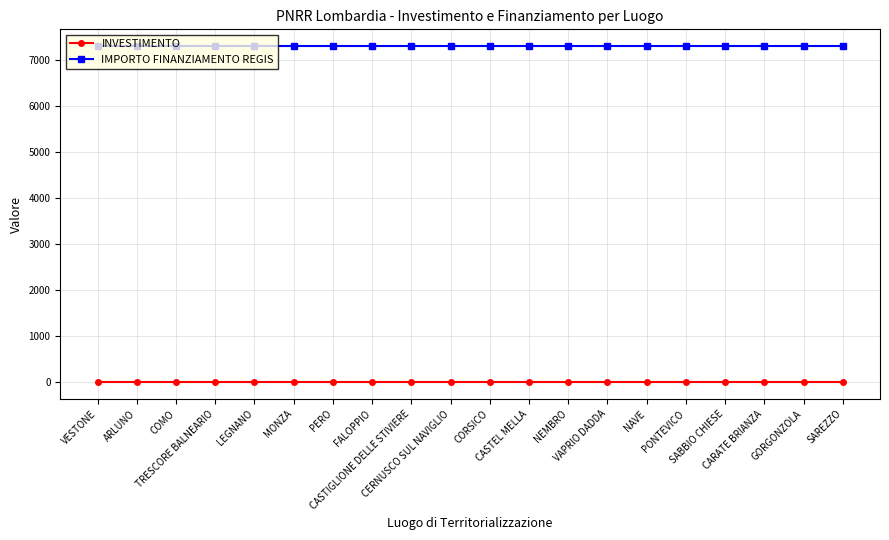

List the series in order of their peak value, highest first.

IMPORTO FINANZIAMENTO REGIS, INVESTIMENTO